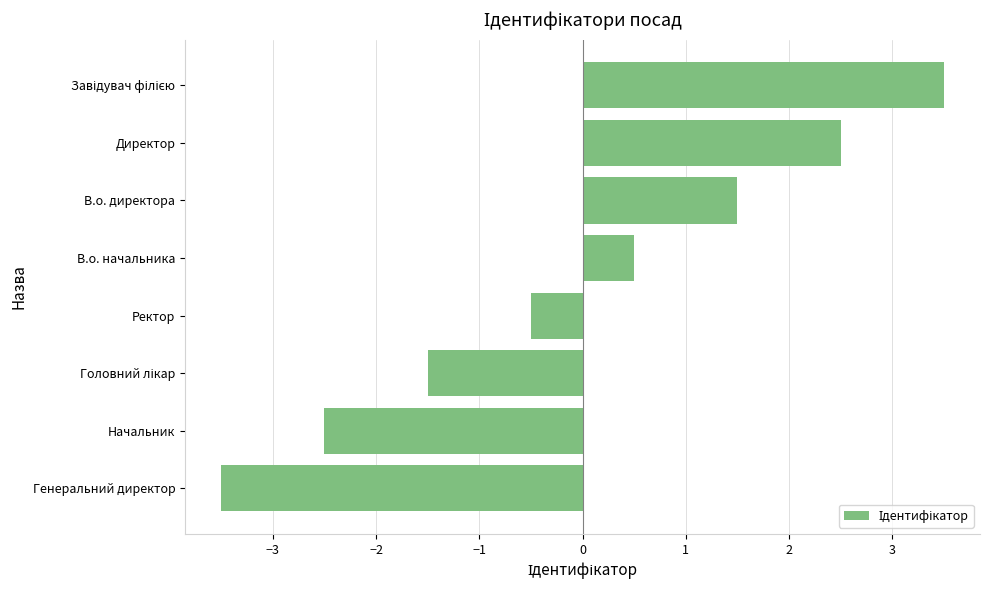

Which category has the lowest value across all series?

Генеральний директор